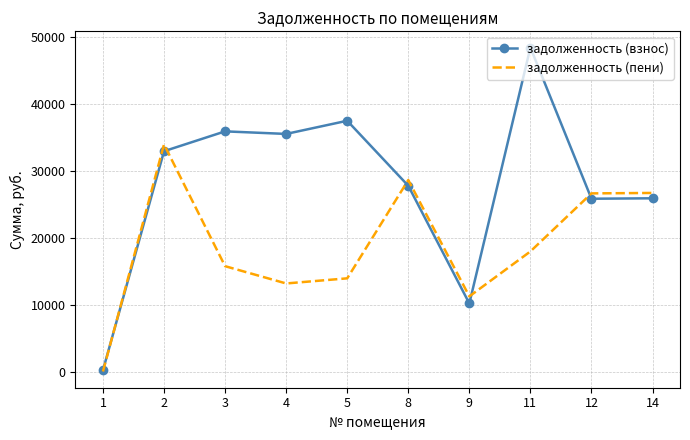

Between 2 and 14, which series saw the biggest shift?

задолженность (пени)